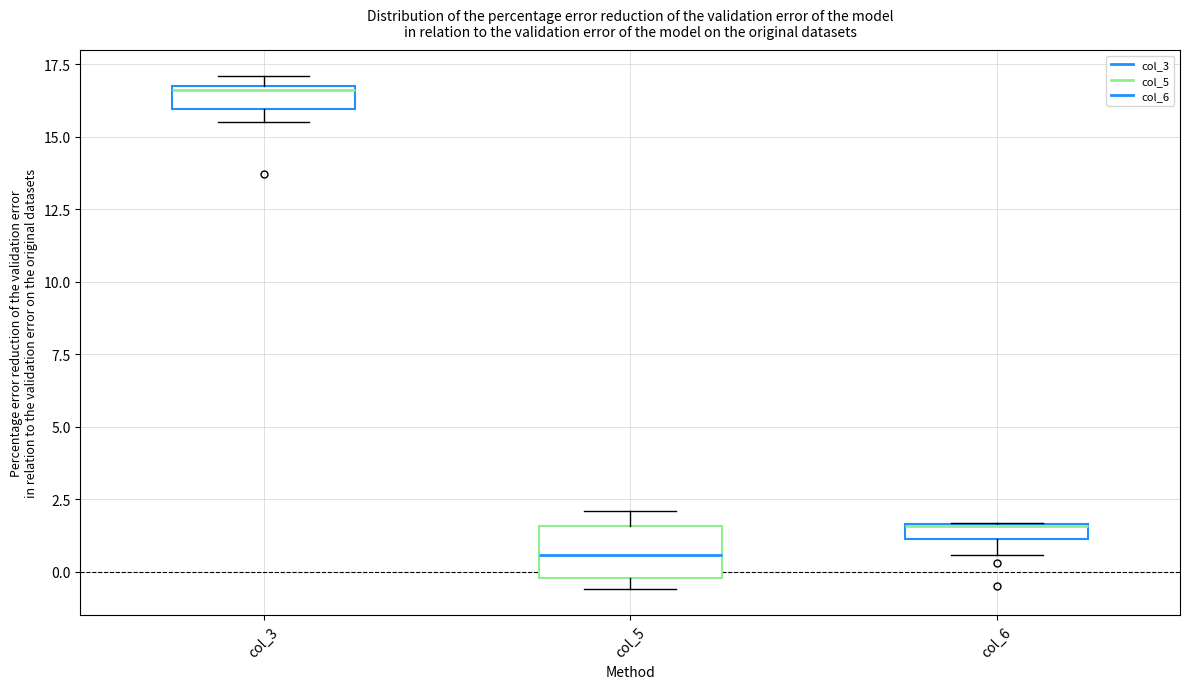

Where does the lower whisker of the box for col_6 end on the y-axis? The values are not printed on the chart, so give them approximately, as read against the axis.

0.5